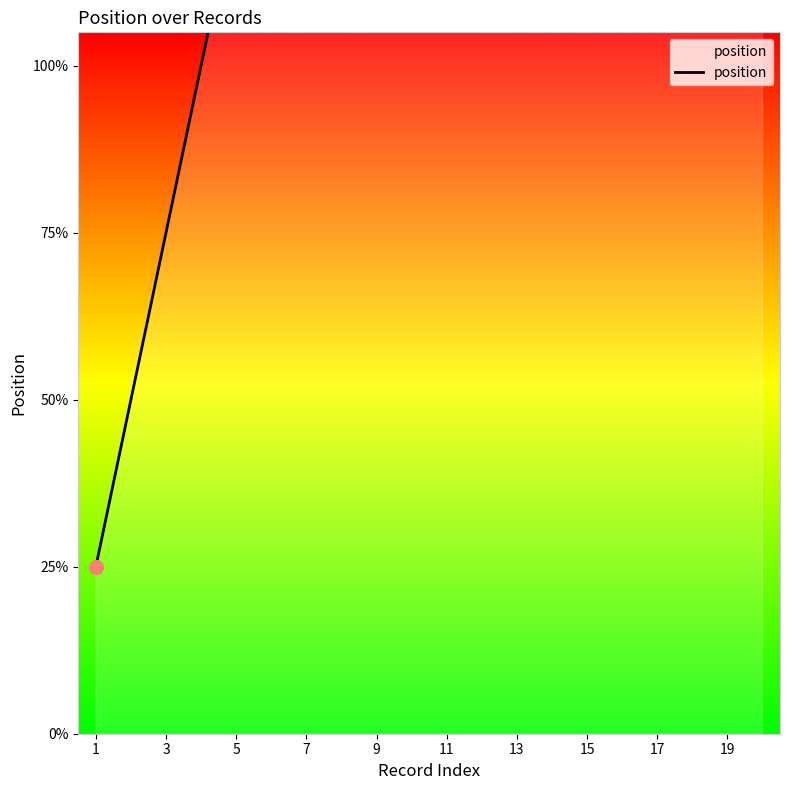

Count the number of values greater than 55.

10